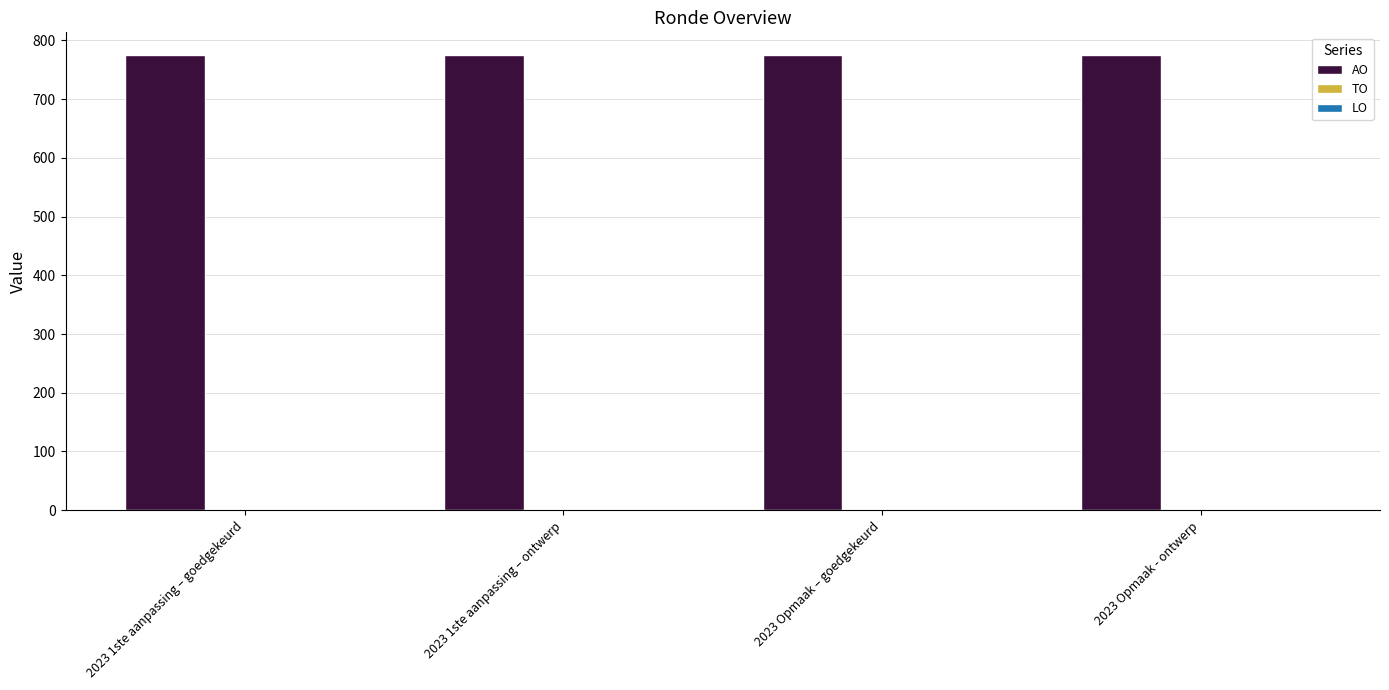

Which series has the largest total across all categories?

AO